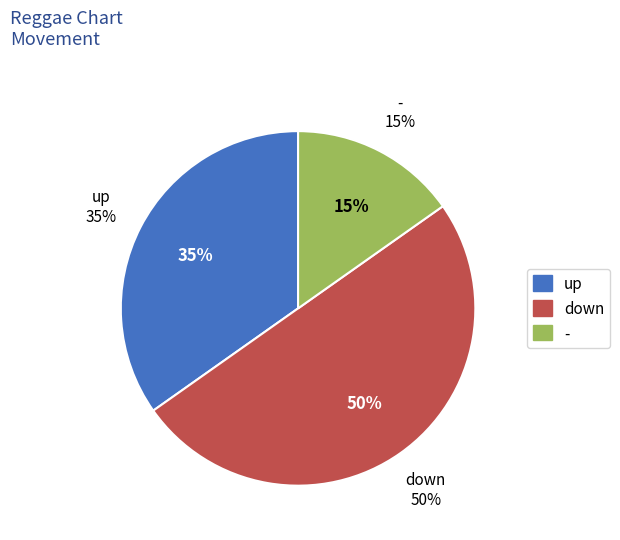

To the nearest percent, what is the difference between the largest and smallest slice percentages?

35%